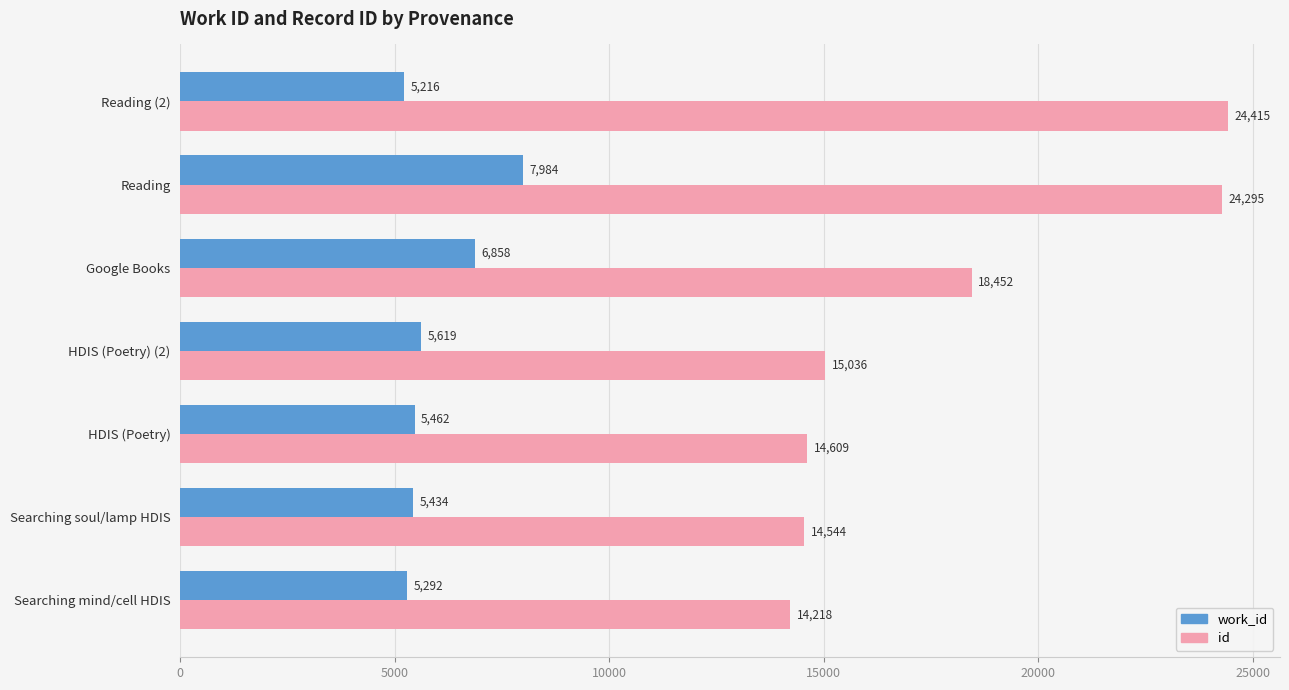

At which category is the sum across all series the highest?

Reading